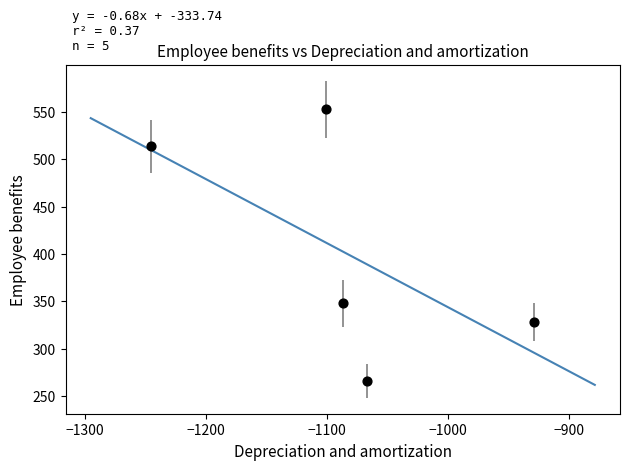

What is the range of X values (max minus min)?

316